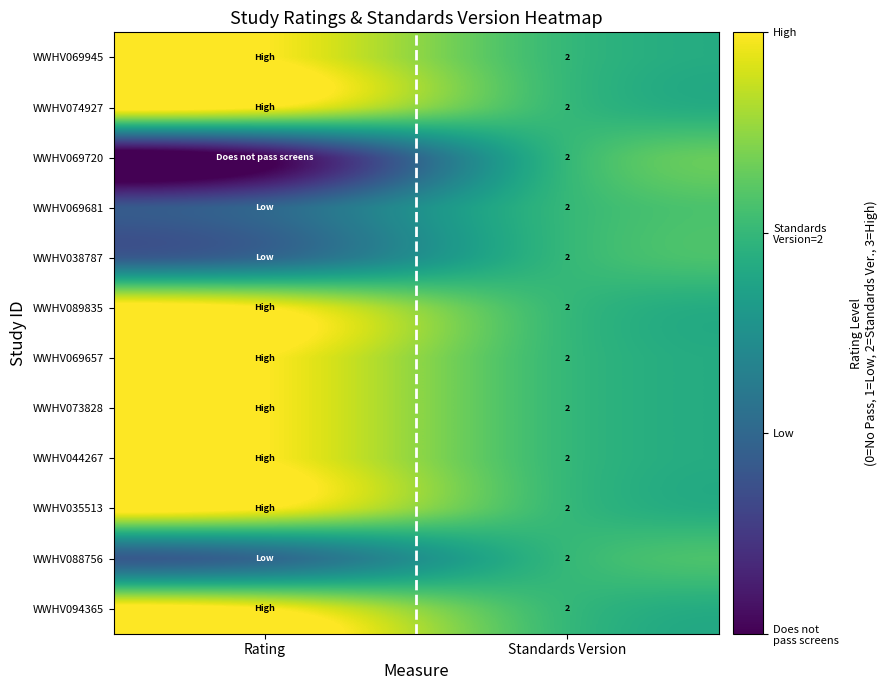

At how many categories does at least one series exceed 0?

2